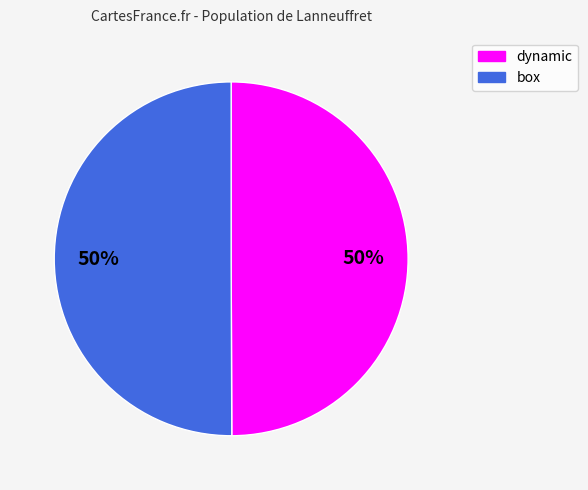

Count the number of slices in the pie.

2